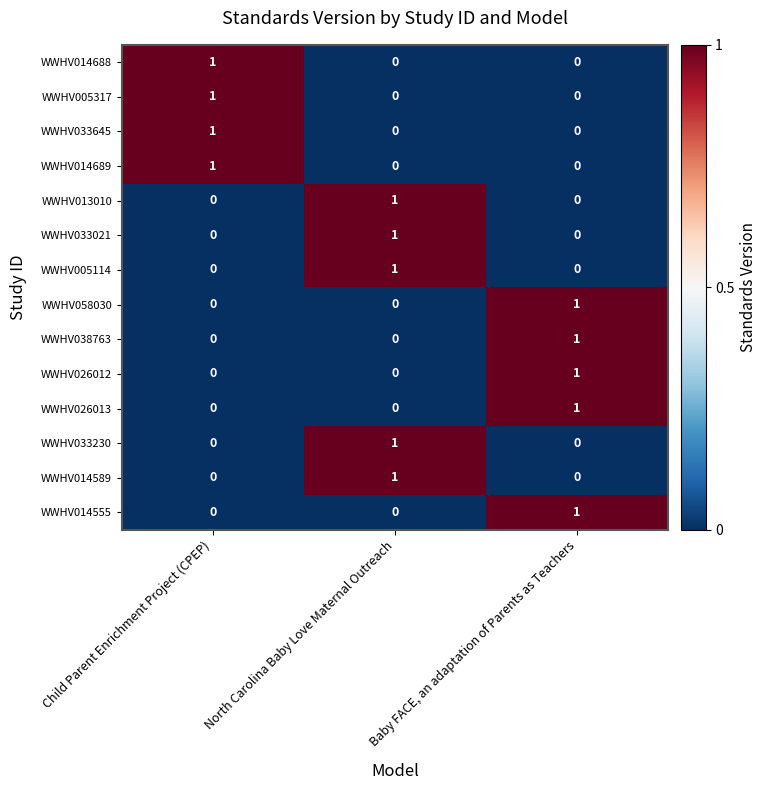

At how many categories does at least one series exceed 0?

3